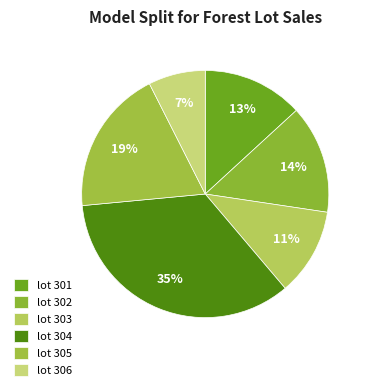

How many slices are in this pie chart?

6